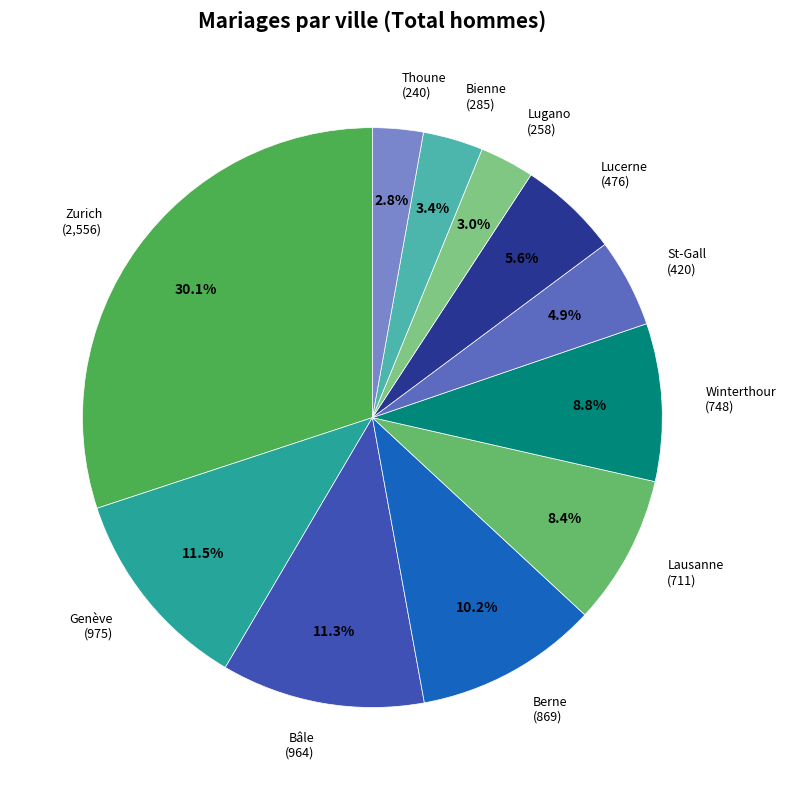

What is the largest slice in the pie chart?

Zurich